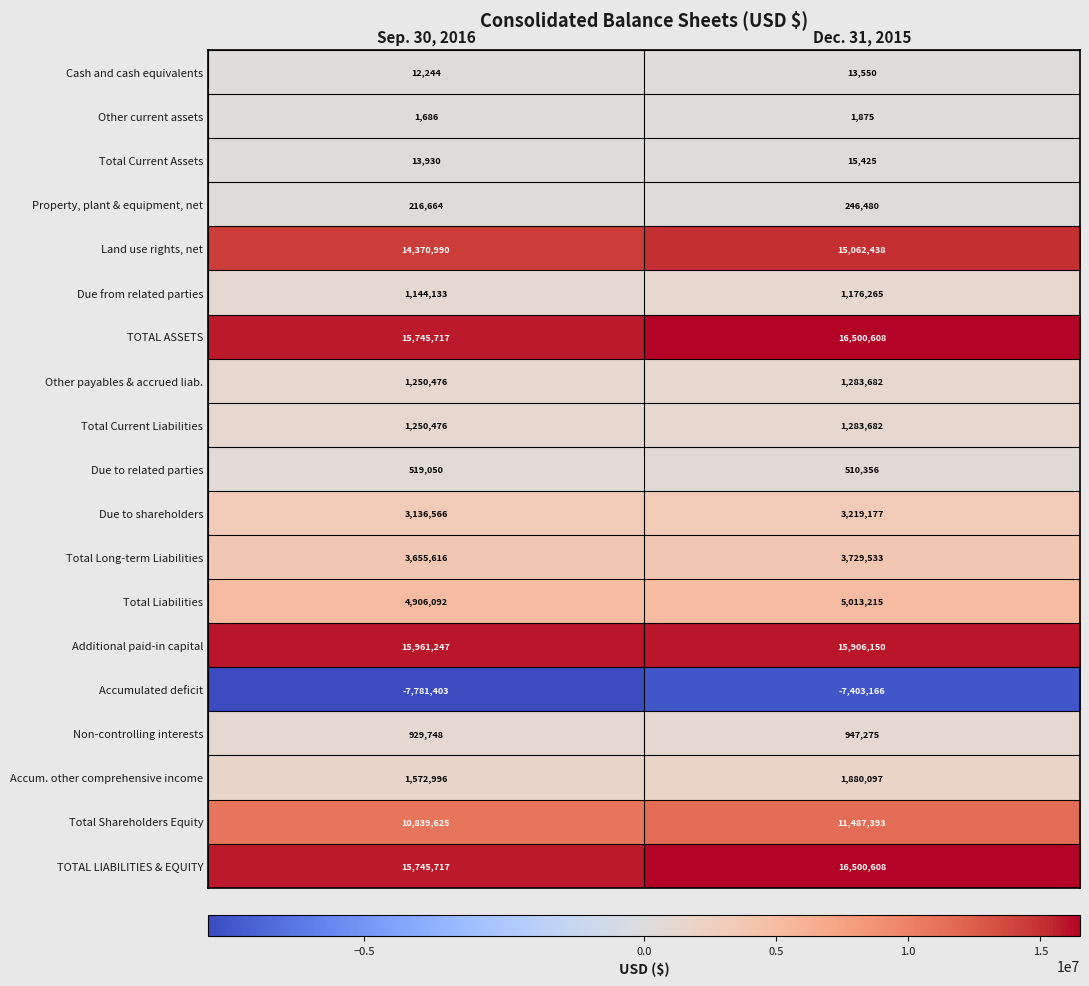

True or false: Accum. other comprehensive income has a value of 1572996 at Sep. 30, 2016.

True